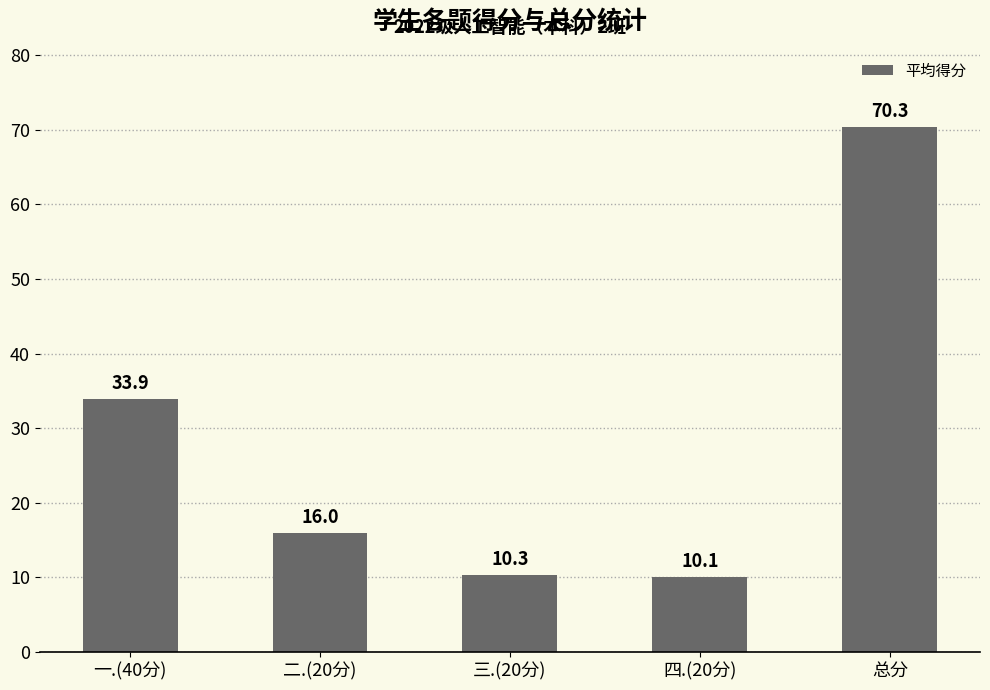

The chart shows a value of 7.7 at 二.(20分). True or false?

False